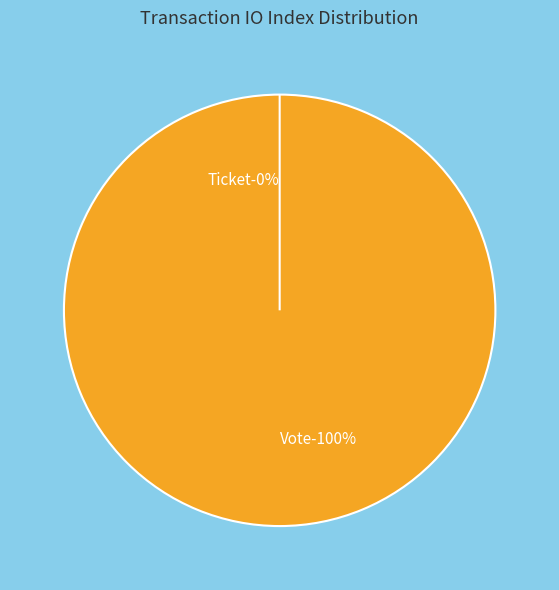

To the nearest percent, what percentage of the pie is Vote?

100%